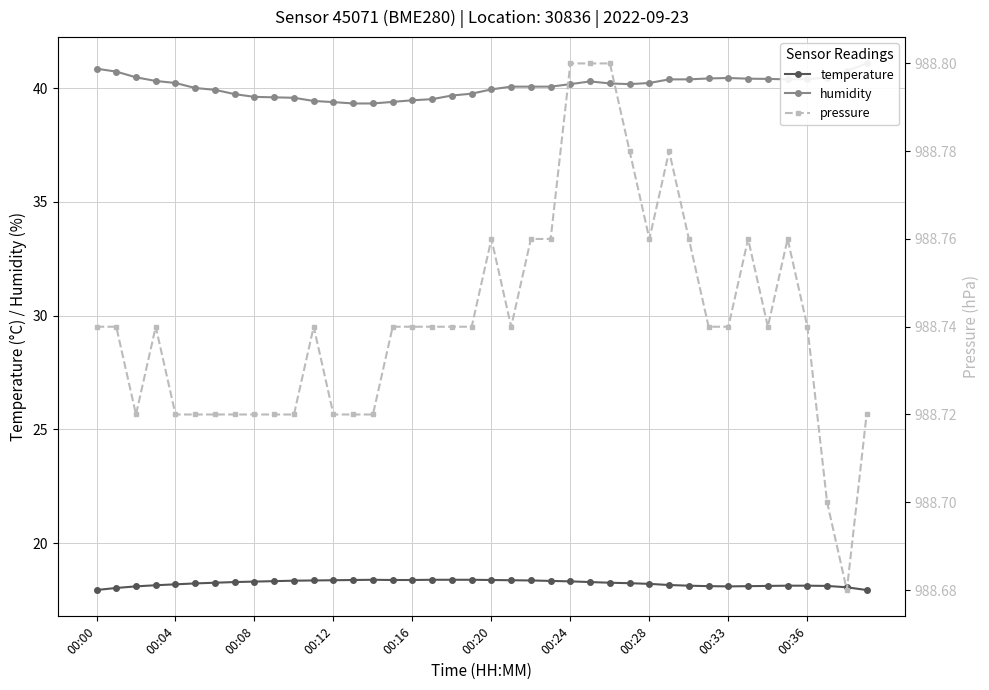

What is the smallest value displayed?

17.9